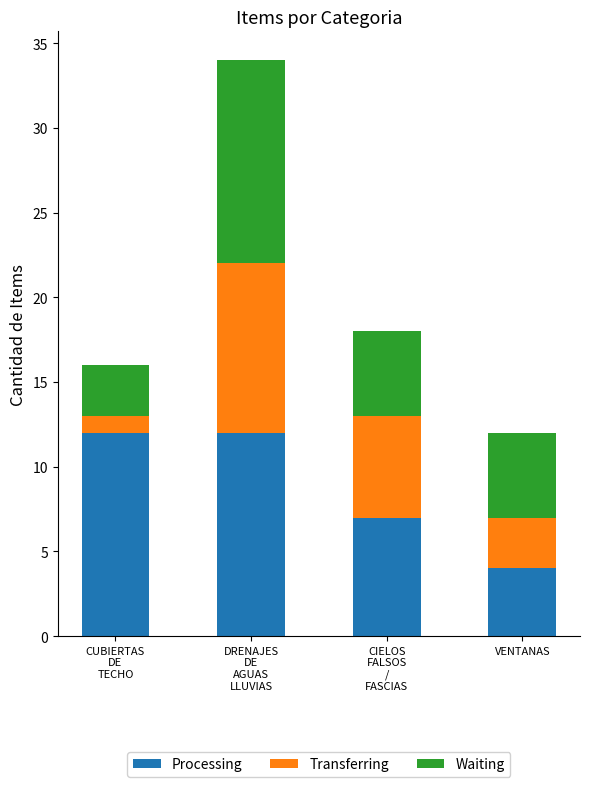

What is the maximum value for Processing?

12